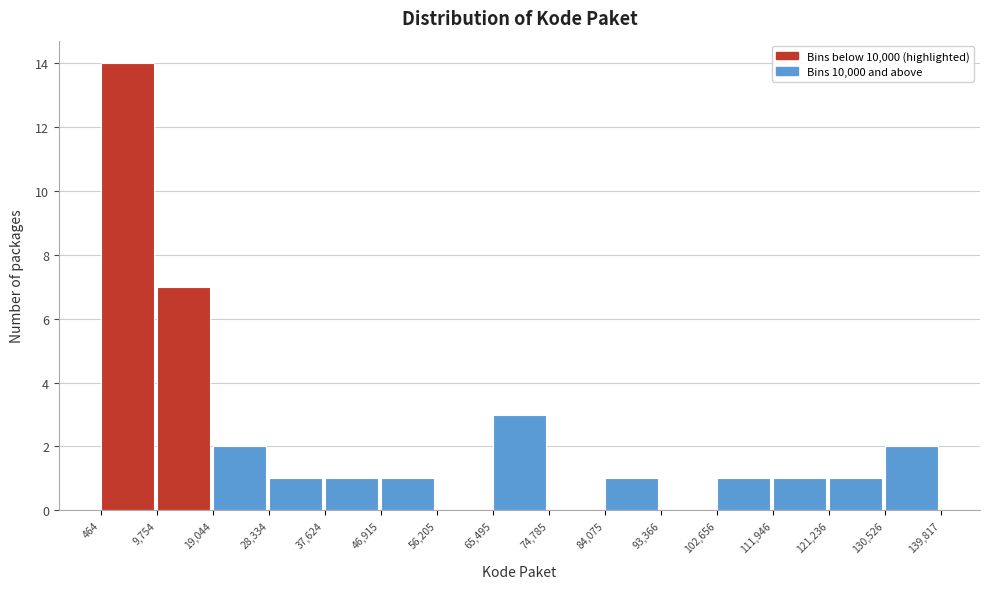

Which range on the x-axis has the tallest bar?

464 to 9,754